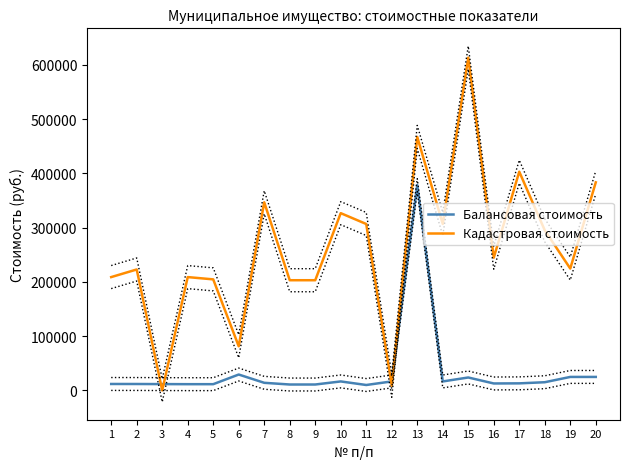

Does the chart display data point markers on the line(s)?

No